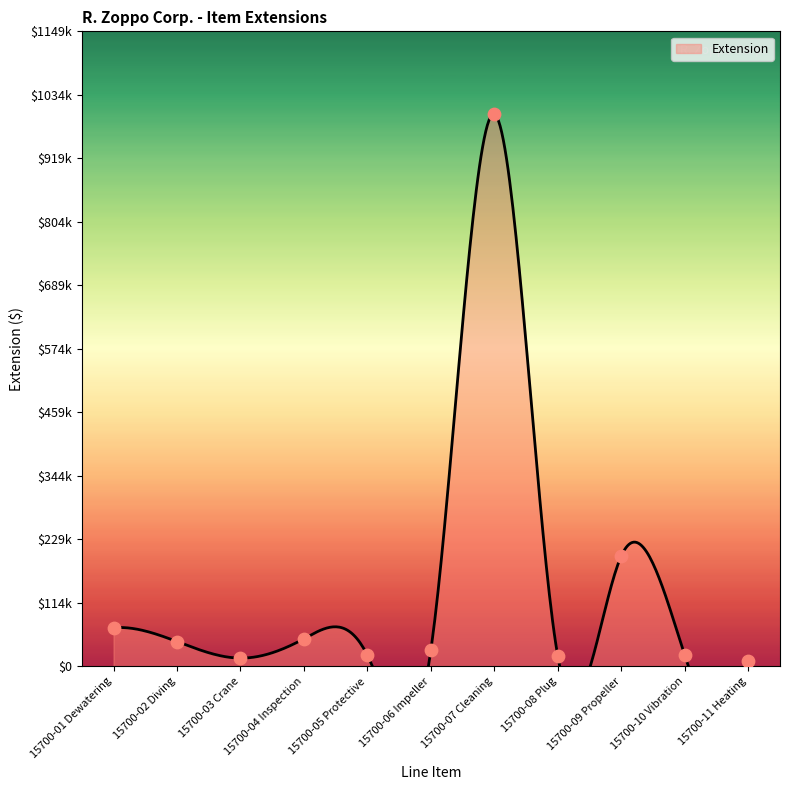

Approximately how many times larger is the value at 15700-01 Dewatering compared to 15700-10 Vibration?

3.5